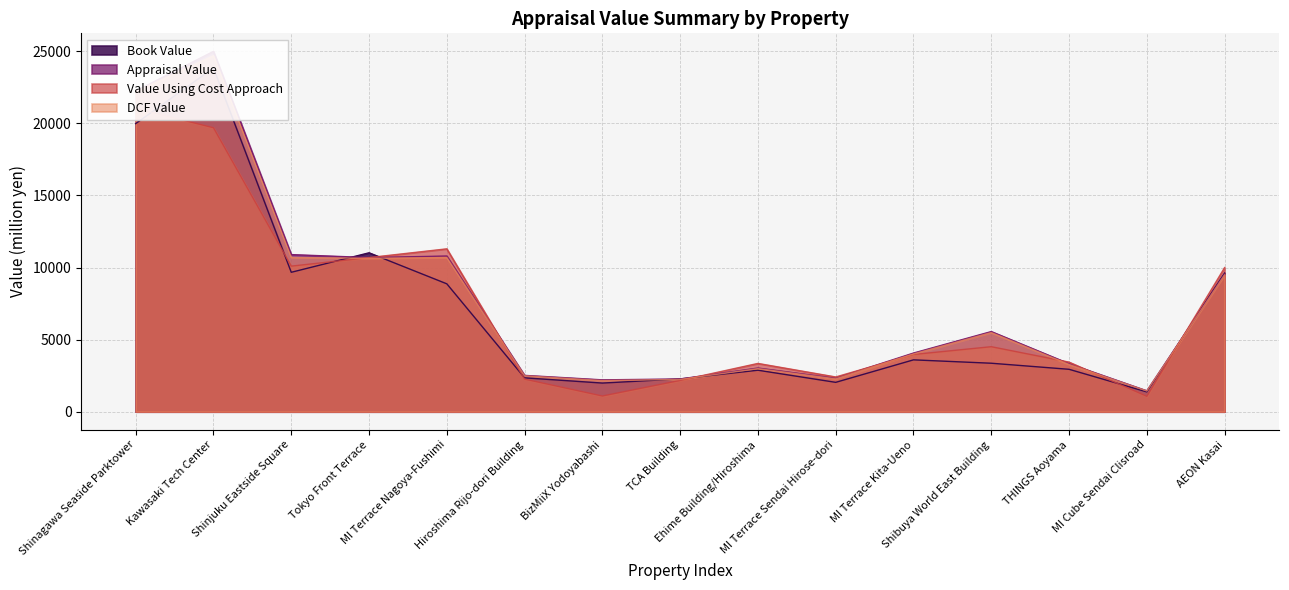

Between Shinjuku Eastside Square and BizMiiX Yodoyabashi, which is larger?

Shinjuku Eastside Square